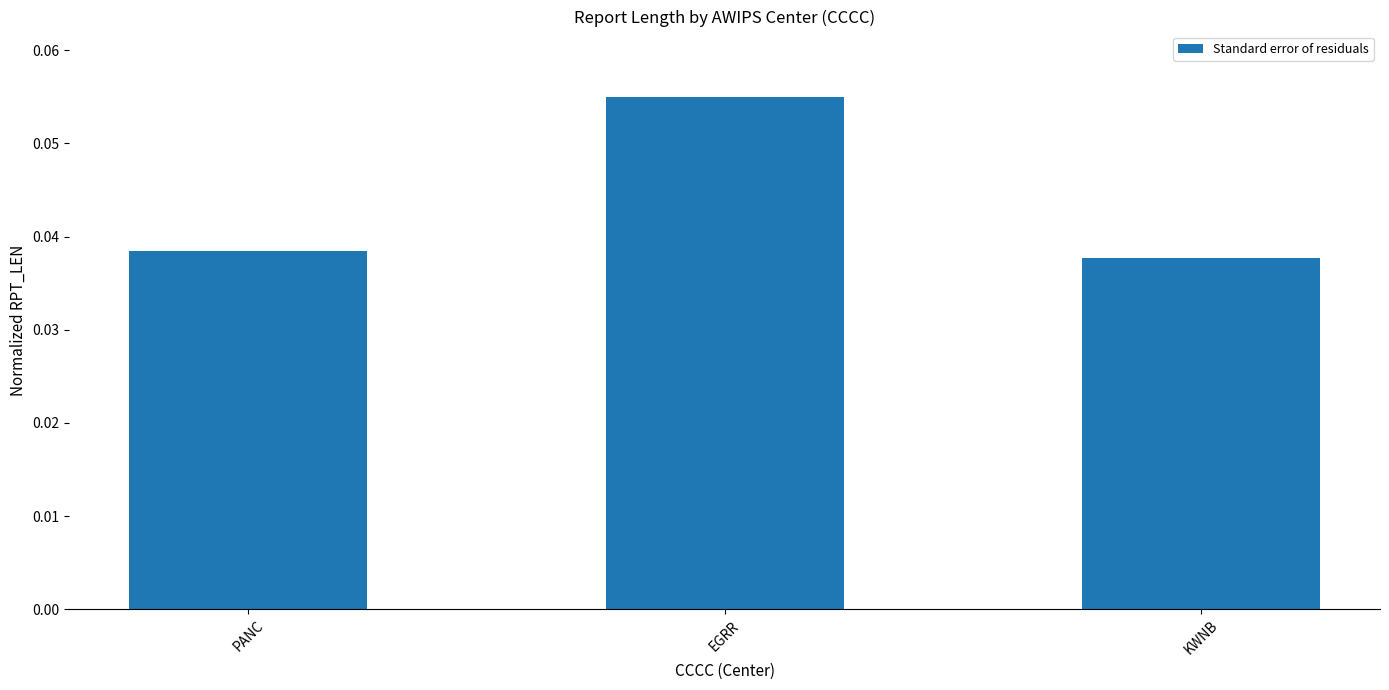

True or false: the data shows 0.0 at EGRR.

False